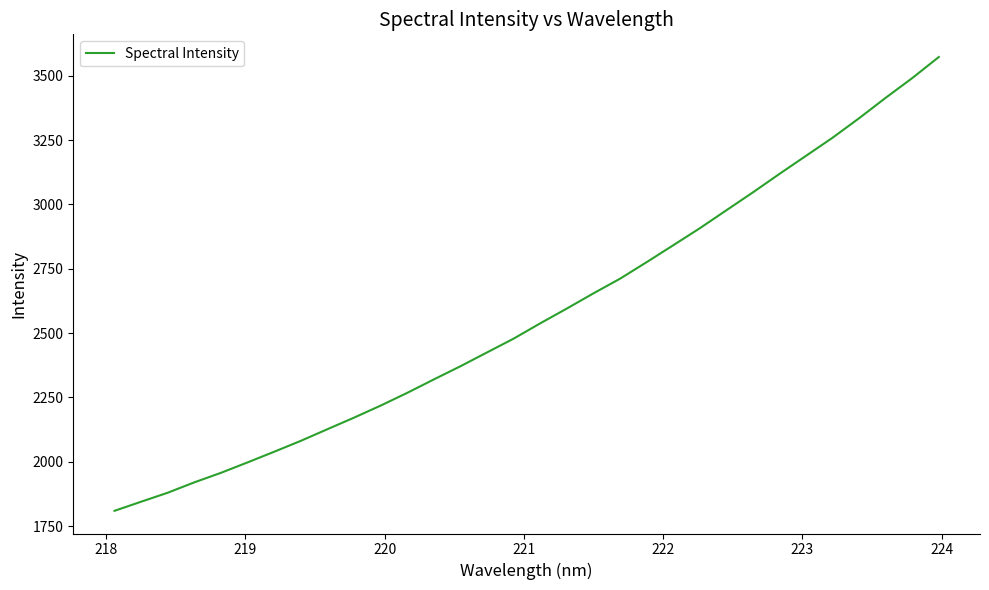

What is the minimum value shown in the chart?

1809.7